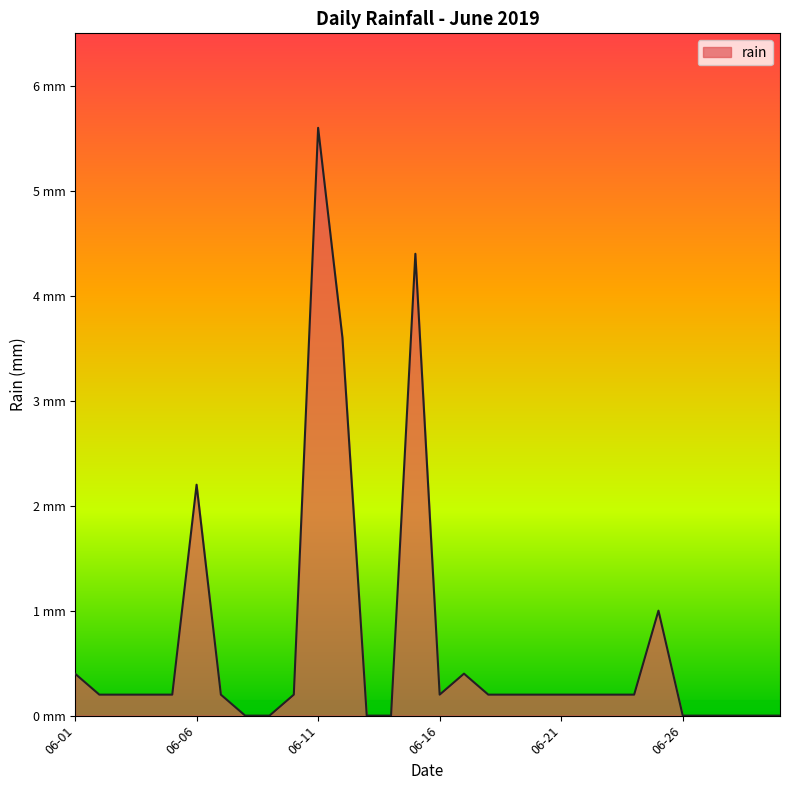

What is the maximum value shown in the chart?

5.6